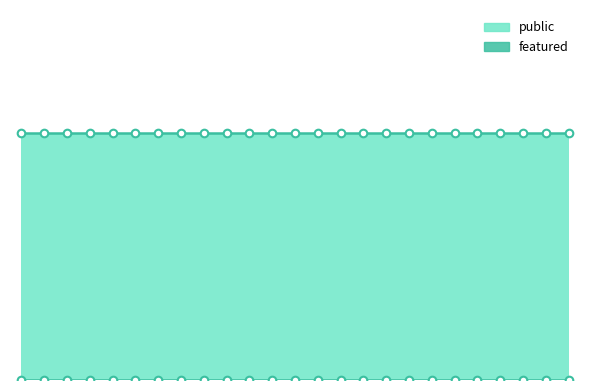

Which series has the largest Y range (max minus min)?

public